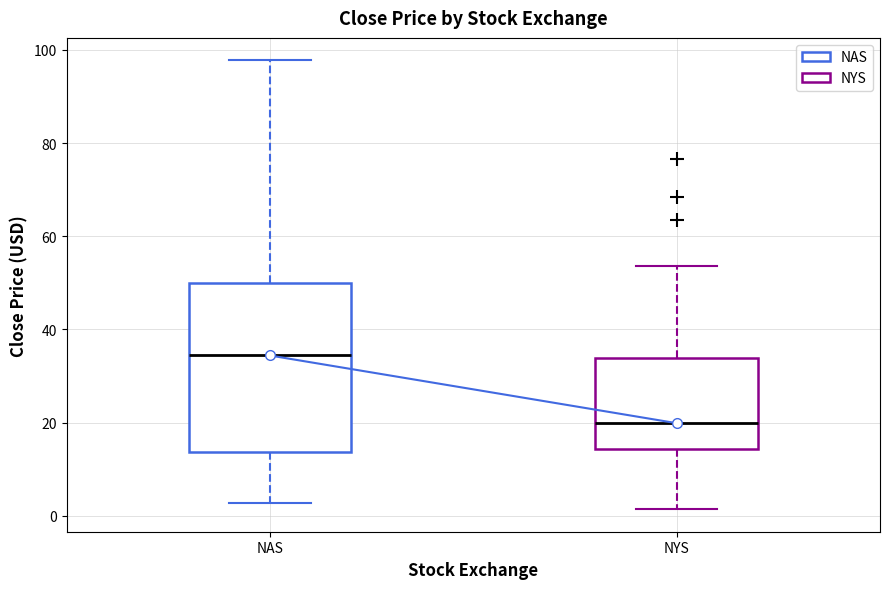

Reading left to right, read every box against the y-axis: the position of its median line, the range the box covers, and the ends of its whiskers. The values are not printed on the chart, so give them approximately, as read against the axis.

NAS: median 34, box 14 to 50, whiskers 2 to 98
NYS: median 20, box 14 to 34, whiskers 2 to 54